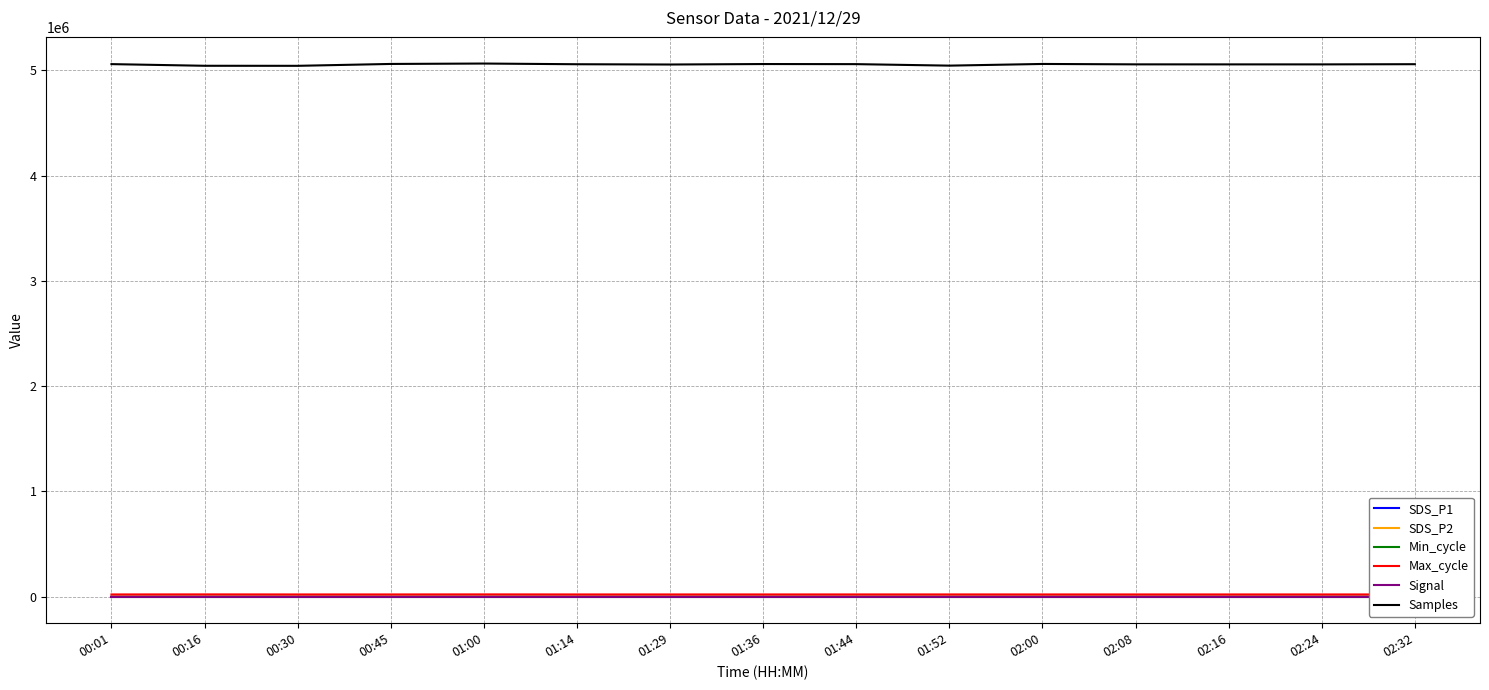

What is the difference between the highest and lowest values at 02:32?

5058627.0